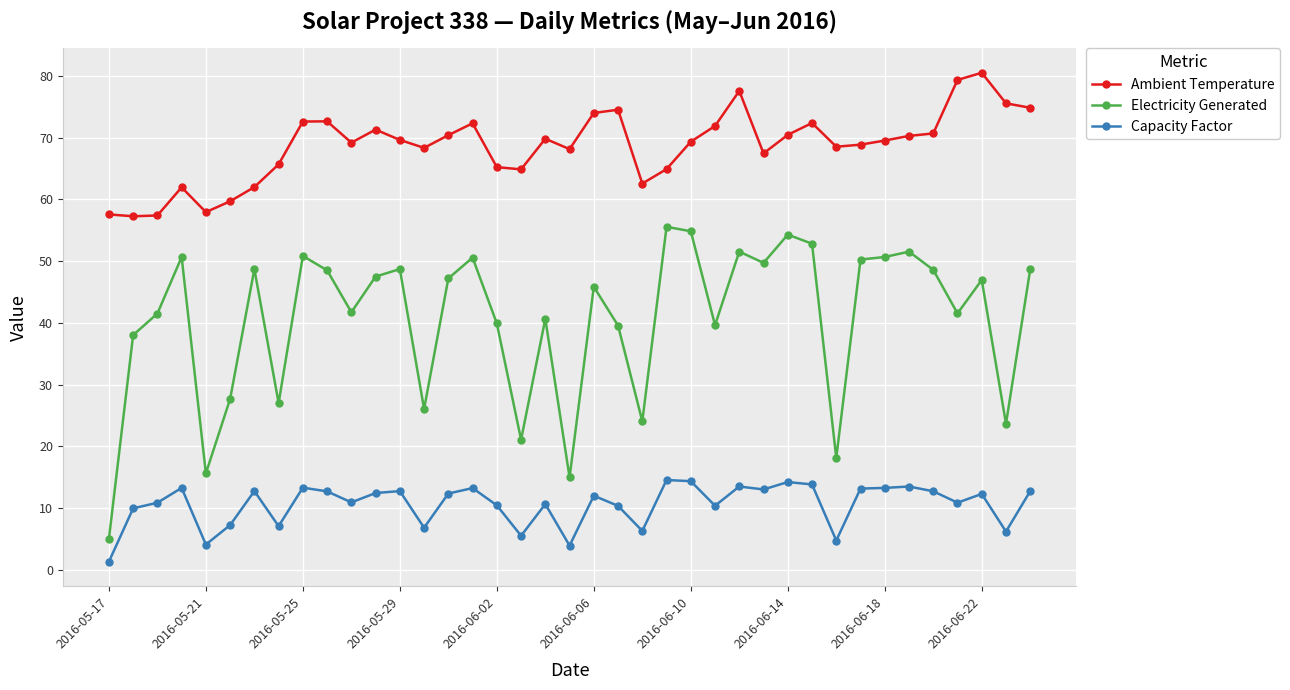

Which series has the widest spread of values?

Electricity Generated